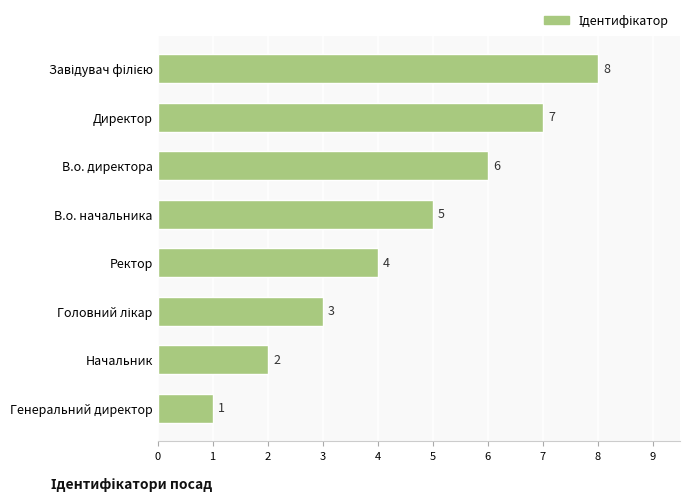

What is the greatest value displayed?

8